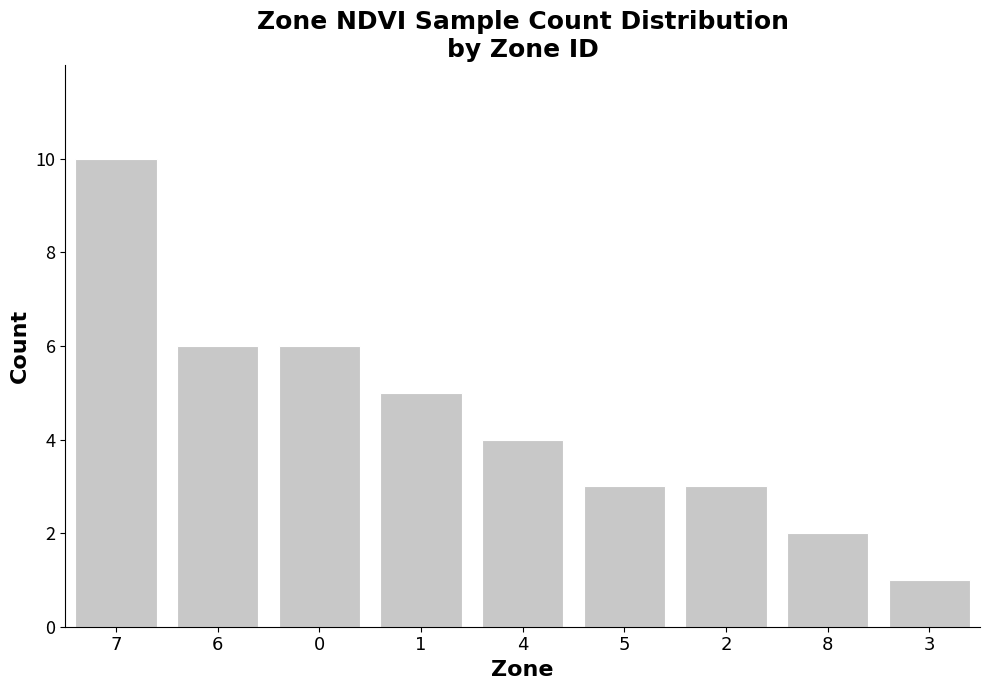

What is the change in value from 2 to 8?

-1